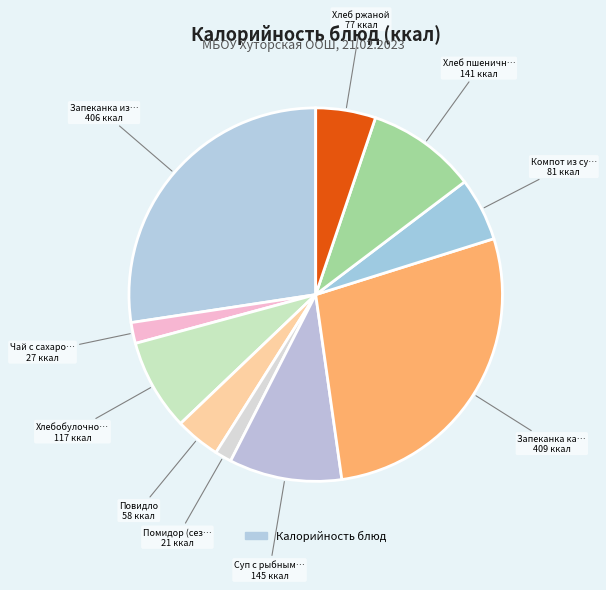

How many slices are in this pie chart?

10